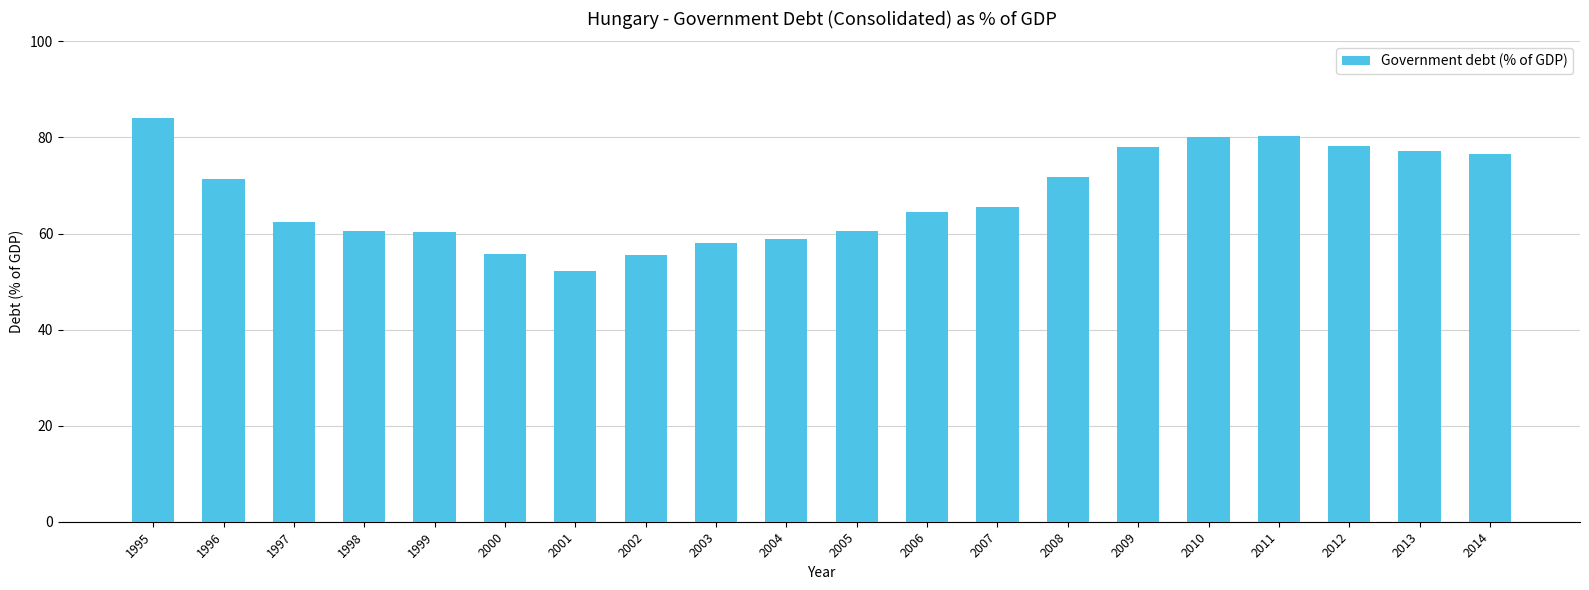

What is the change in value from 2000 to 2009?

+22.3